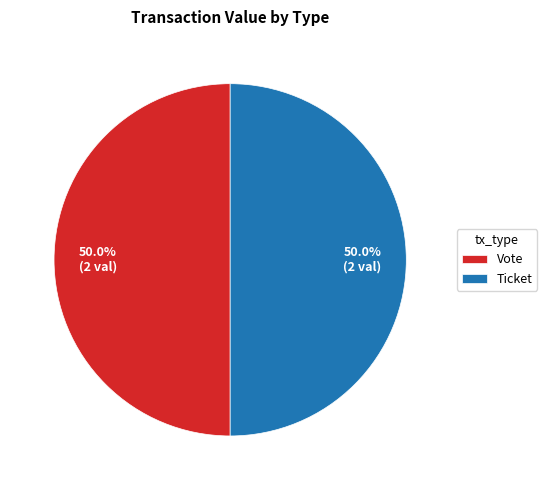

How much of the chart is everything except Vote?

50.0%